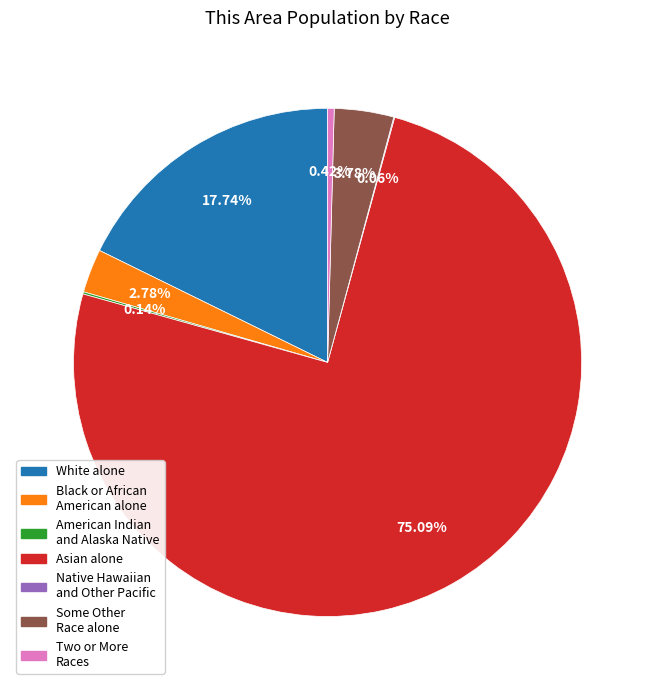

Which has a higher value, Two or More Races or Black or African American alone?

Black or African American alone